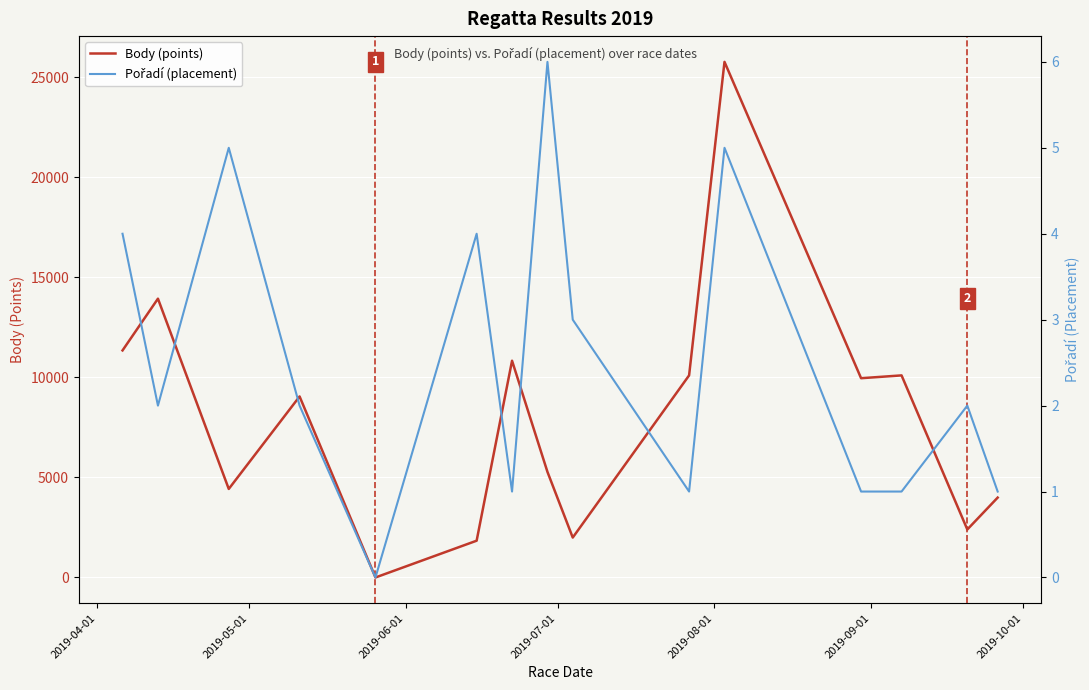

Count the Pořadí (placement) values in the range 1 to 4.

11